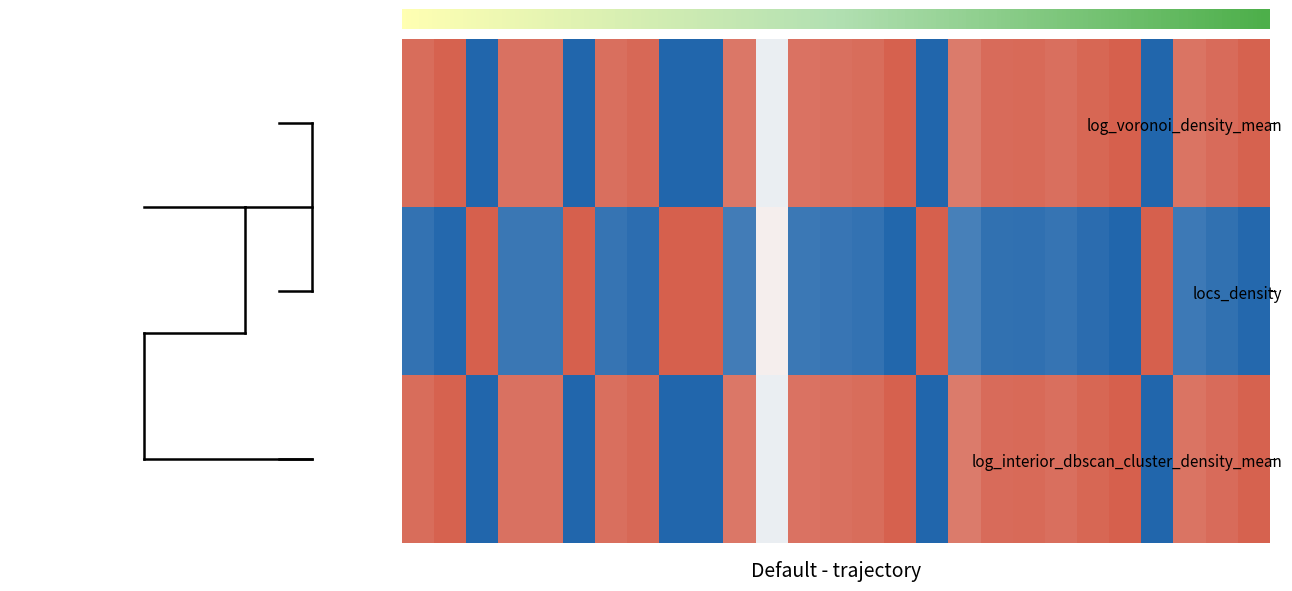

Reading left to right, list all the values displayed in this chart.

log_voronoi_density_mean: 26-Fri=1.0	27-Sat=1.0	28-Sun=0.0	29-Mon=0.9	30-Tue=0.9	1-Wed=0.0	2-Thu=0.9	3-Fri=1.0	4-Sat=0.0	5-Sun=0.0	6-Mon=0.9	7-Tue=0.5	8-Wed=0.9	9-Thu=0.9	10-Fri=1.0	11-Sat=1.0	12-Sun=0.0	13-Mon=0.9	14-Tue=1.0	15-Wed=1.0	16-Thu=0.9	17-Fri=1.0	18-Sat=1.0	19-Sun=0.0	20-Mon=0.9	21-Tue=1.0	22-Wed=1.0
locs_density: 26-Fri=0.0	27-Sat=0.0	28-Sun=1.0	29-Mon=0.1	30-Tue=0.1	1-Wed=1.0	2-Thu=0.1	3-Fri=0.0	4-Sat=1.0	5-Sun=1.0	6-Mon=0.1	7-Tue=0.5	8-Wed=0.1	9-Thu=0.1	10-Fri=0.0	11-Sat=0.0	12-Sun=1.0	13-Mon=0.1	14-Tue=0.0	15-Wed=0.0	16-Thu=0.1	17-Fri=0.0	18-Sat=0.0	19-Sun=1.0	20-Mon=0.1	21-Tue=0.0	22-Wed=0.0
log_interior_dbscan_cluster_density_mean: 26-Fri=1.0	27-Sat=1.0	28-Sun=0.0	29-Mon=0.9	30-Tue=0.9	1-Wed=0.0	2-Thu=0.9	3-Fri=1.0	4-Sat=0.0	5-Sun=0.0	6-Mon=0.9	7-Tue=0.5	8-Wed=0.9	9-Thu=0.9	10-Fri=1.0	11-Sat=1.0	12-Sun=0.0	13-Mon=0.9	14-Tue=1.0	15-Wed=1.0	16-Thu=0.9	17-Fri=1.0	18-Sat=1.0	19-Sun=0.0	20-Mon=0.9	21-Tue=1.0	22-Wed=1.0